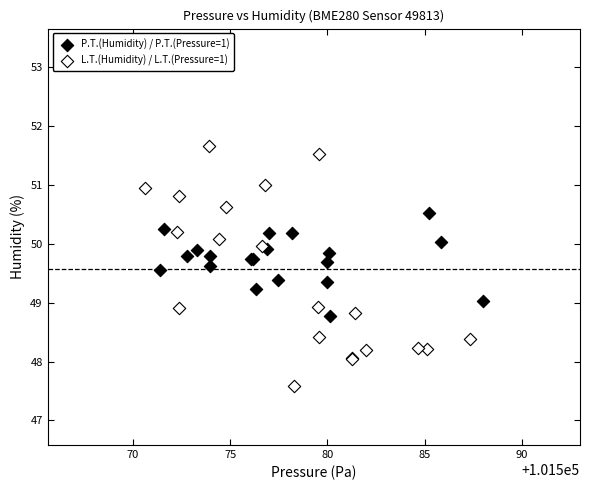

Which series reaches the maximum Y coordinate?

L.T.(Humidity) / L.T.(Pressure=1)